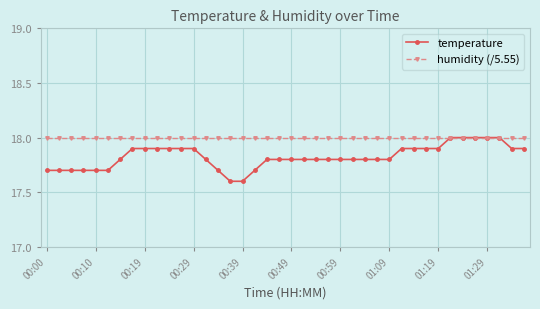

At how many categories does at least one series exceed 17?

40